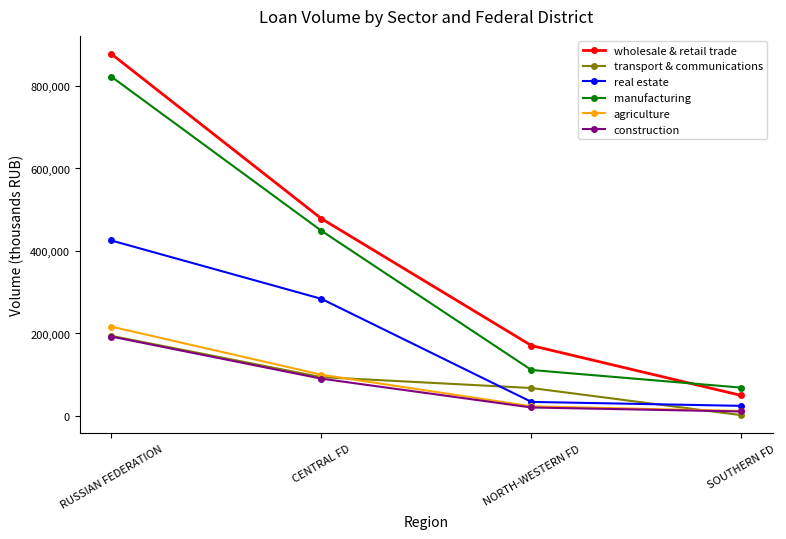

How many categories are shown in the chart?

4